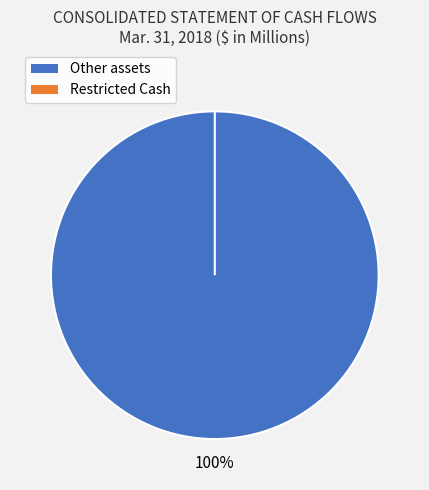

Count the number of slices in the pie.

2